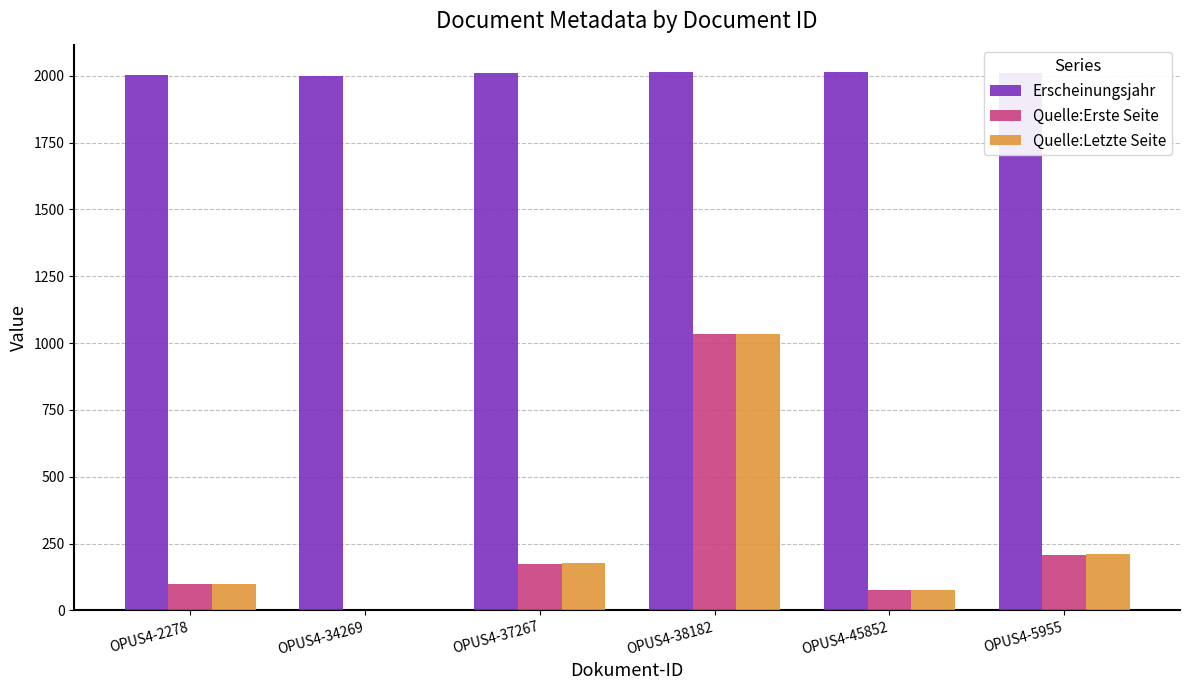

Does the chart contain stacked bars?

No